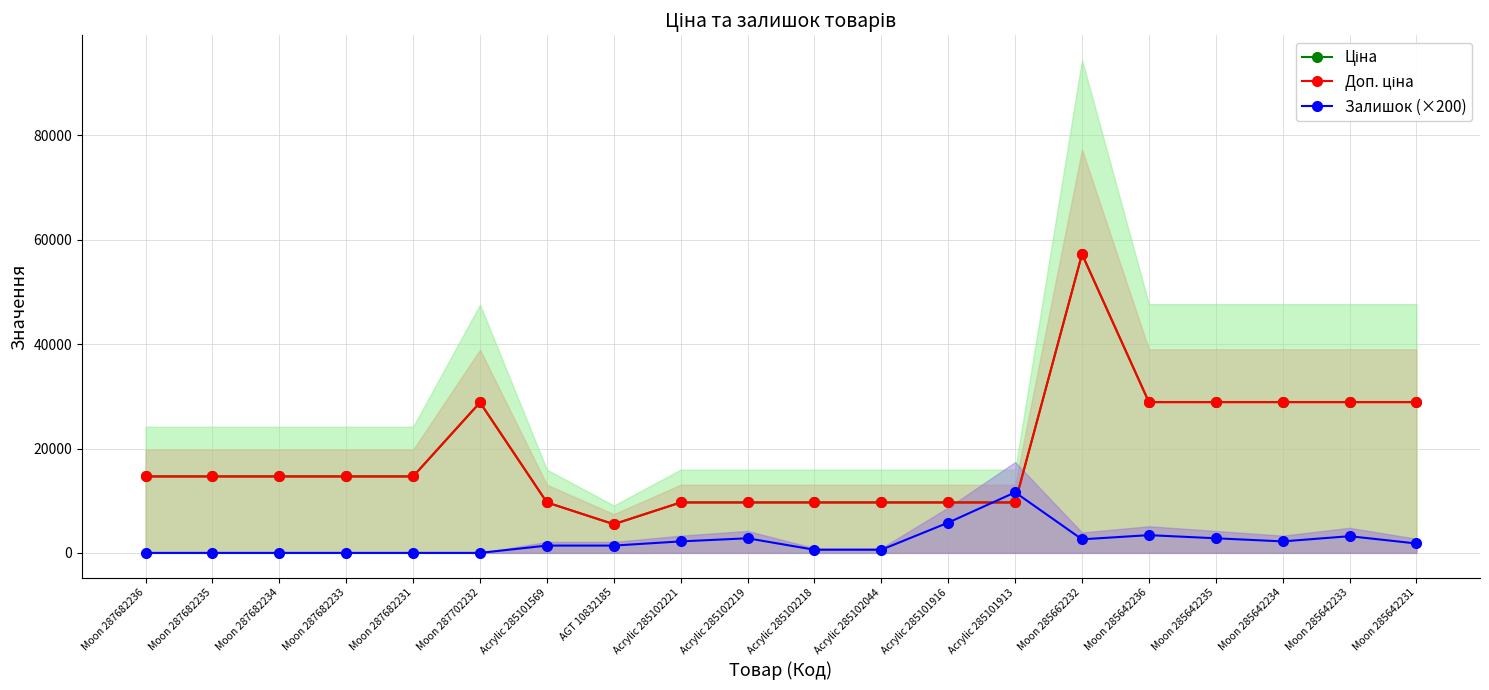

True or false: Ціна and Доп. ціна cross at least once.

False